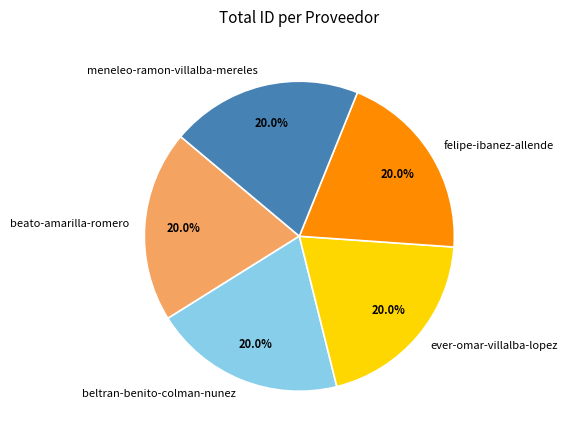

Is ever-omar-villalba-lopez the majority of the pie?

No